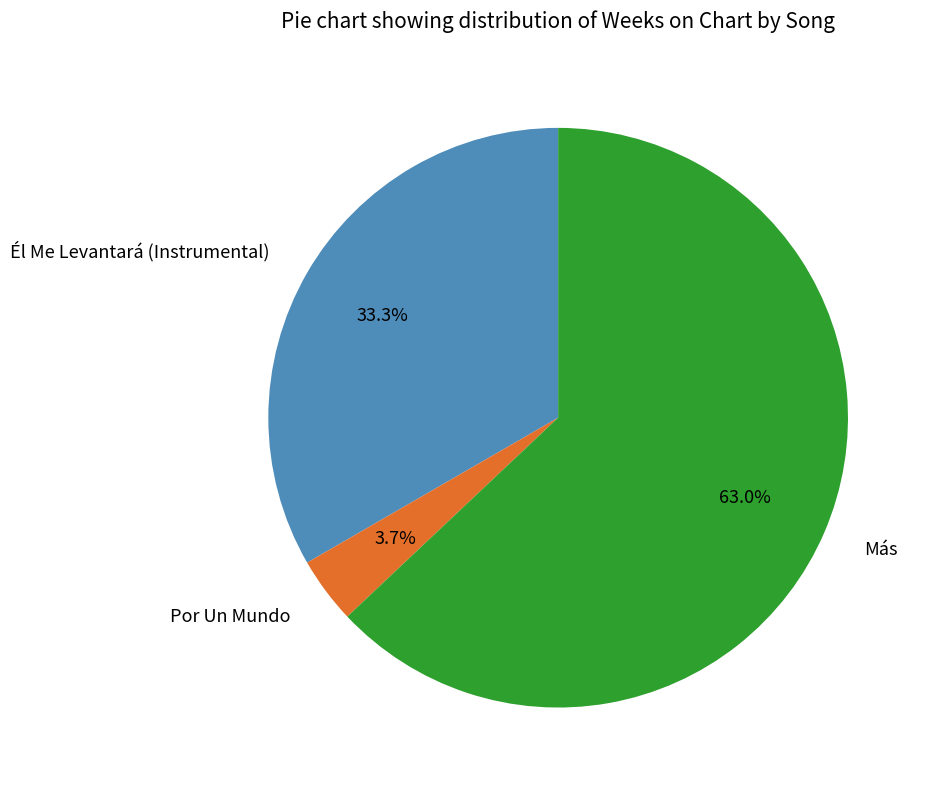

How many slices are in this pie chart?

3